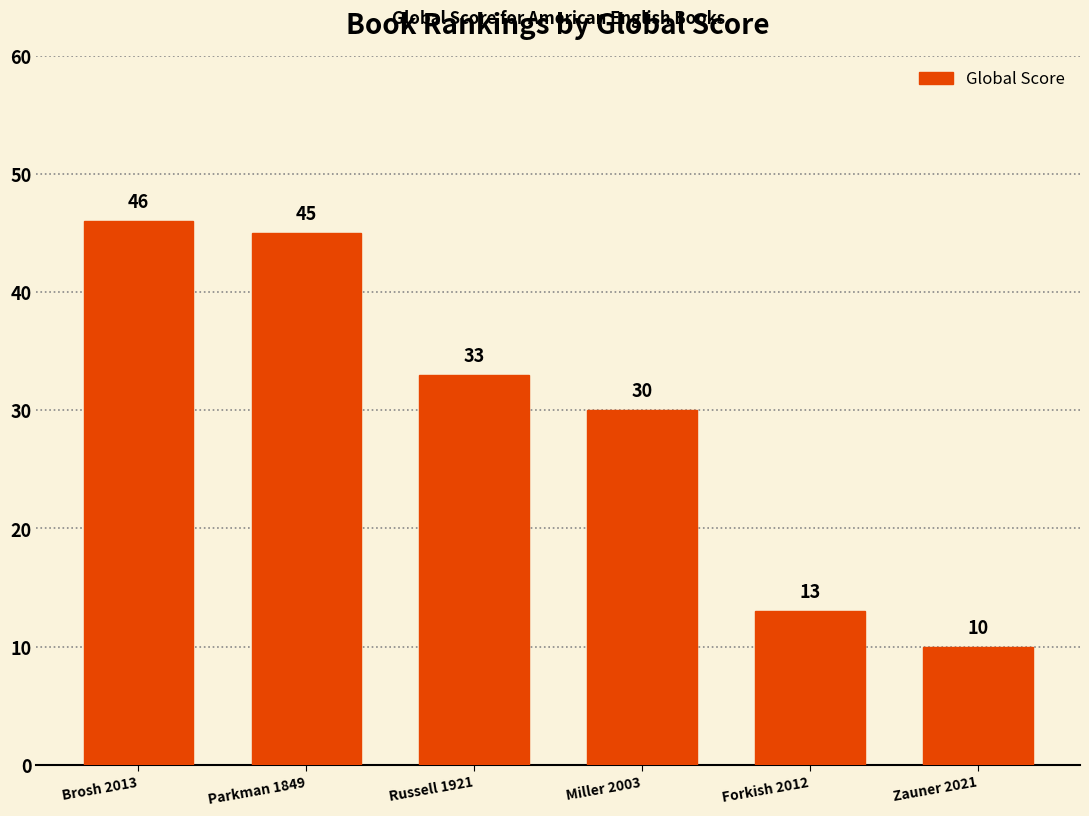

Rank the categories by value from highest to lowest.

Brosh 2013, Parkman 1849, Russell 1921, Miller 2003, Forkish 2012, Zauner 2021